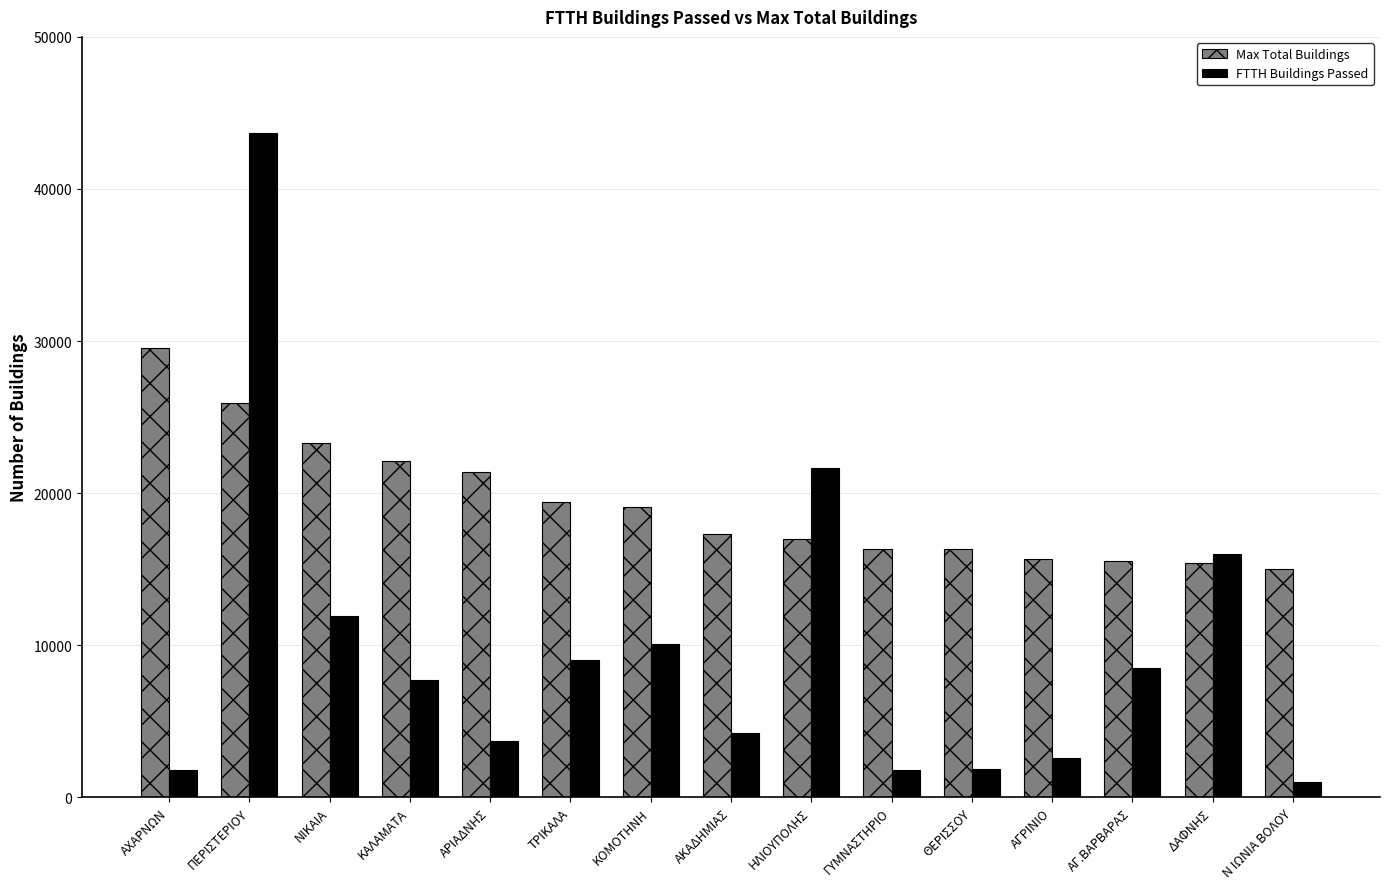

What is the average value of the FTTH Buildings Passed series?

9702